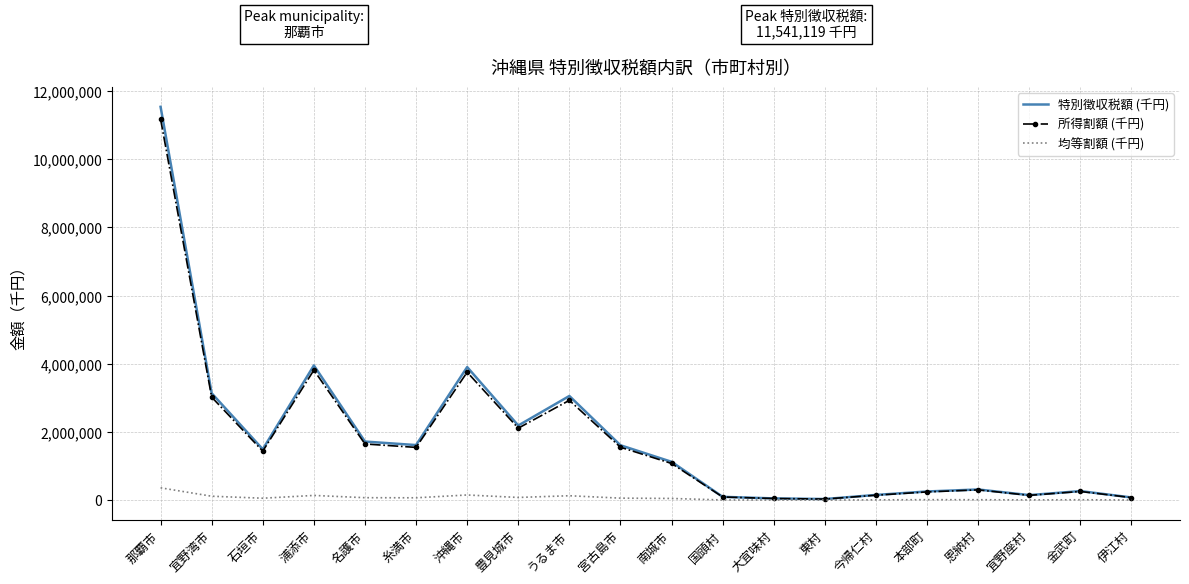

Between 南城市 and 宜野座村, which series saw the biggest shift?

特別徴収税額 (千円)